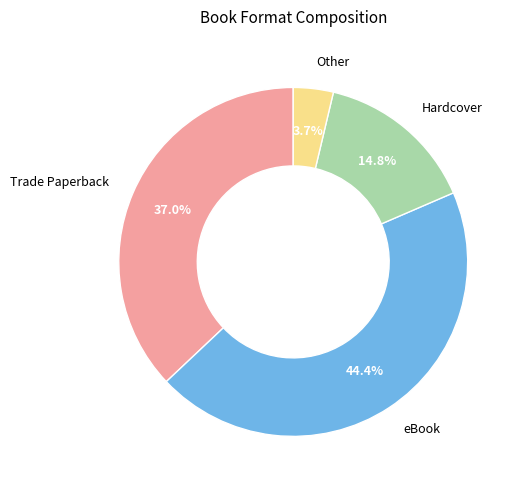

Approximately how many times larger is the value at Other compared to Trade Paperback?

0.1